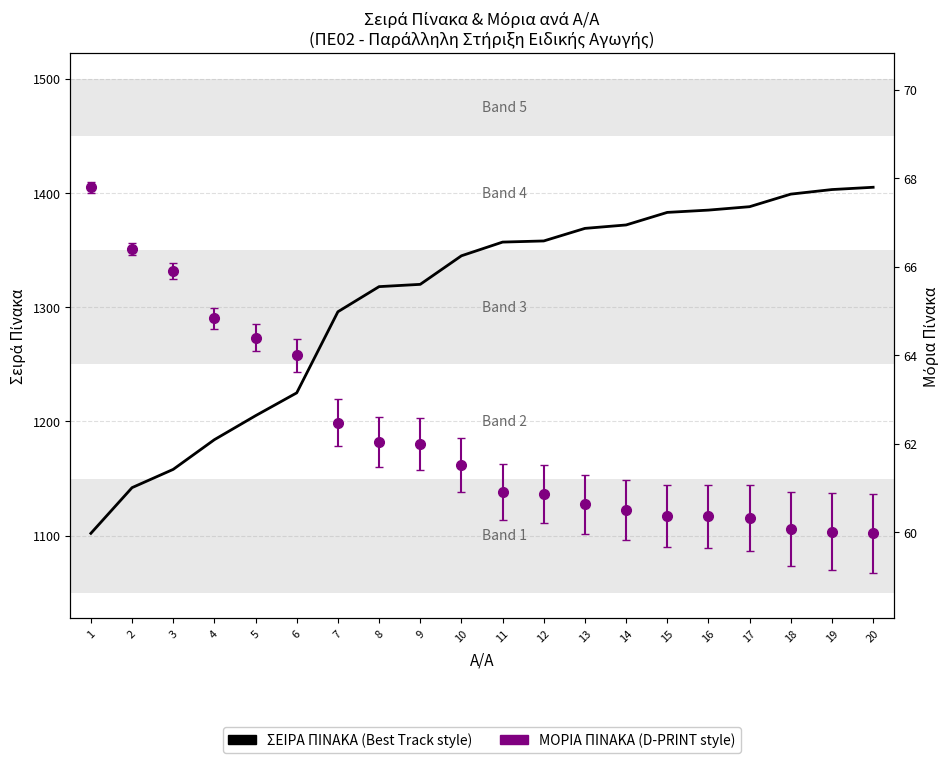

Which has a higher value, 3 or 18?

18